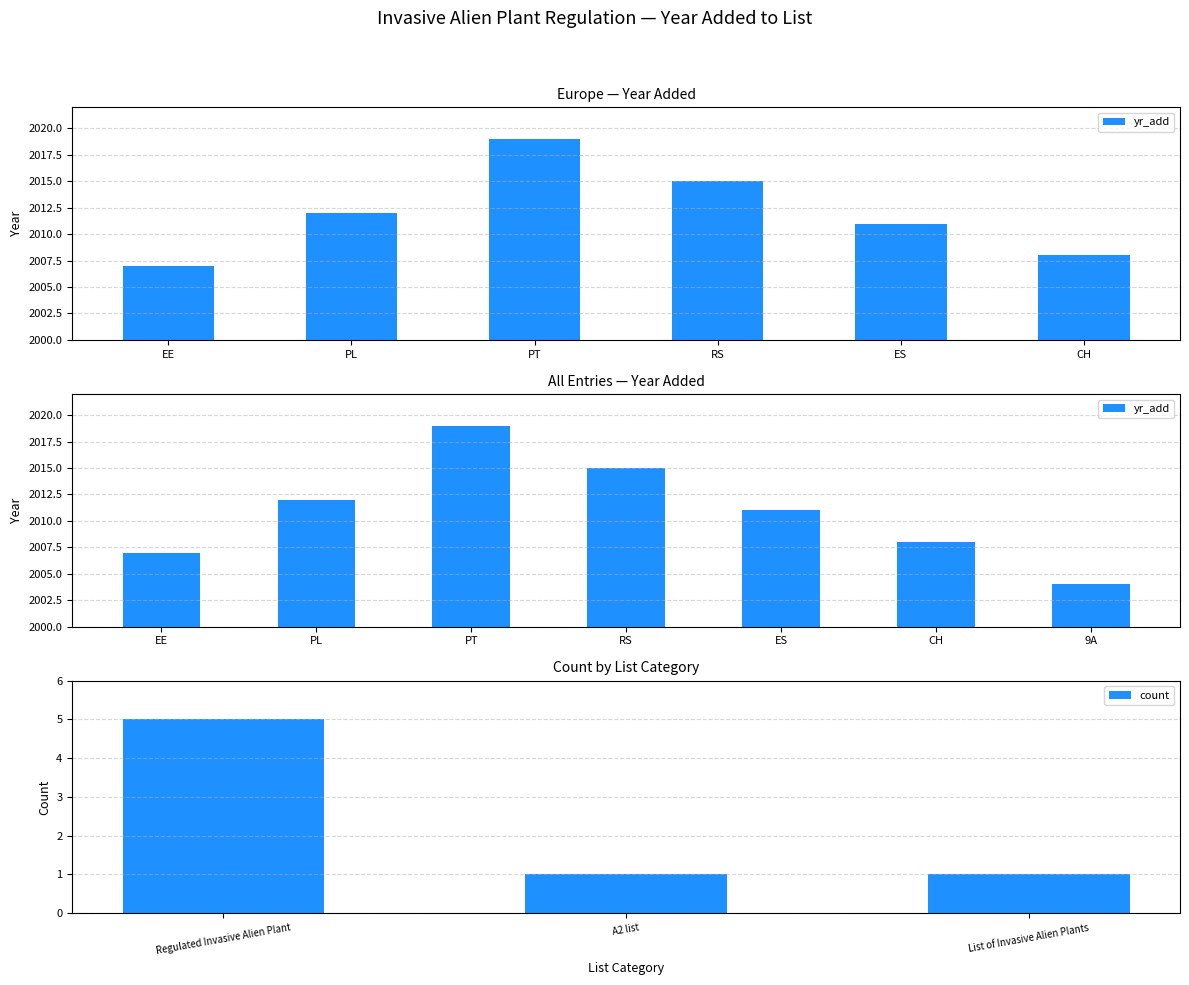

The value of count at List of Invasive Alien Plants is 1. True or false?

True